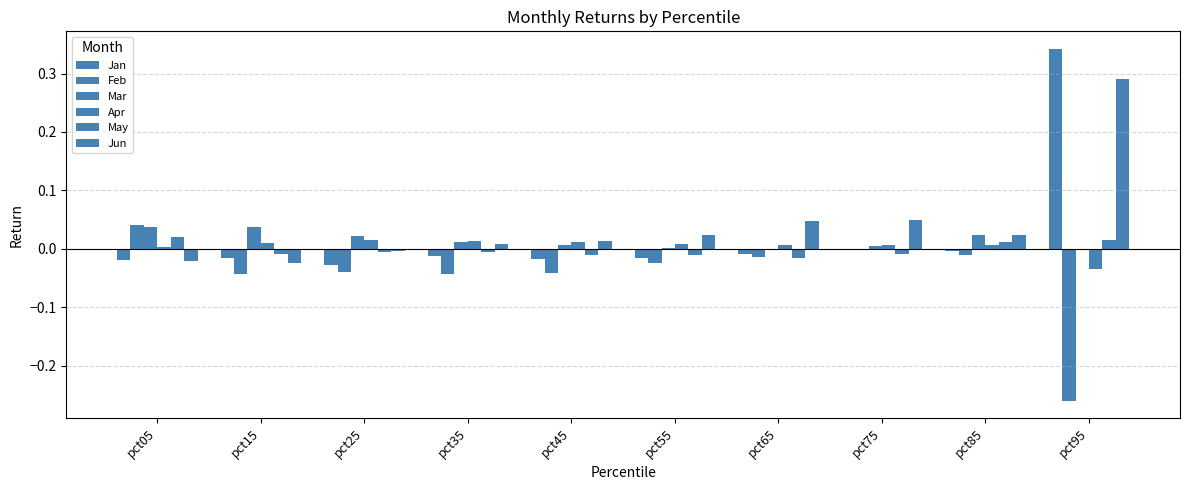

At which category is the sum across all series the highest?

pct95